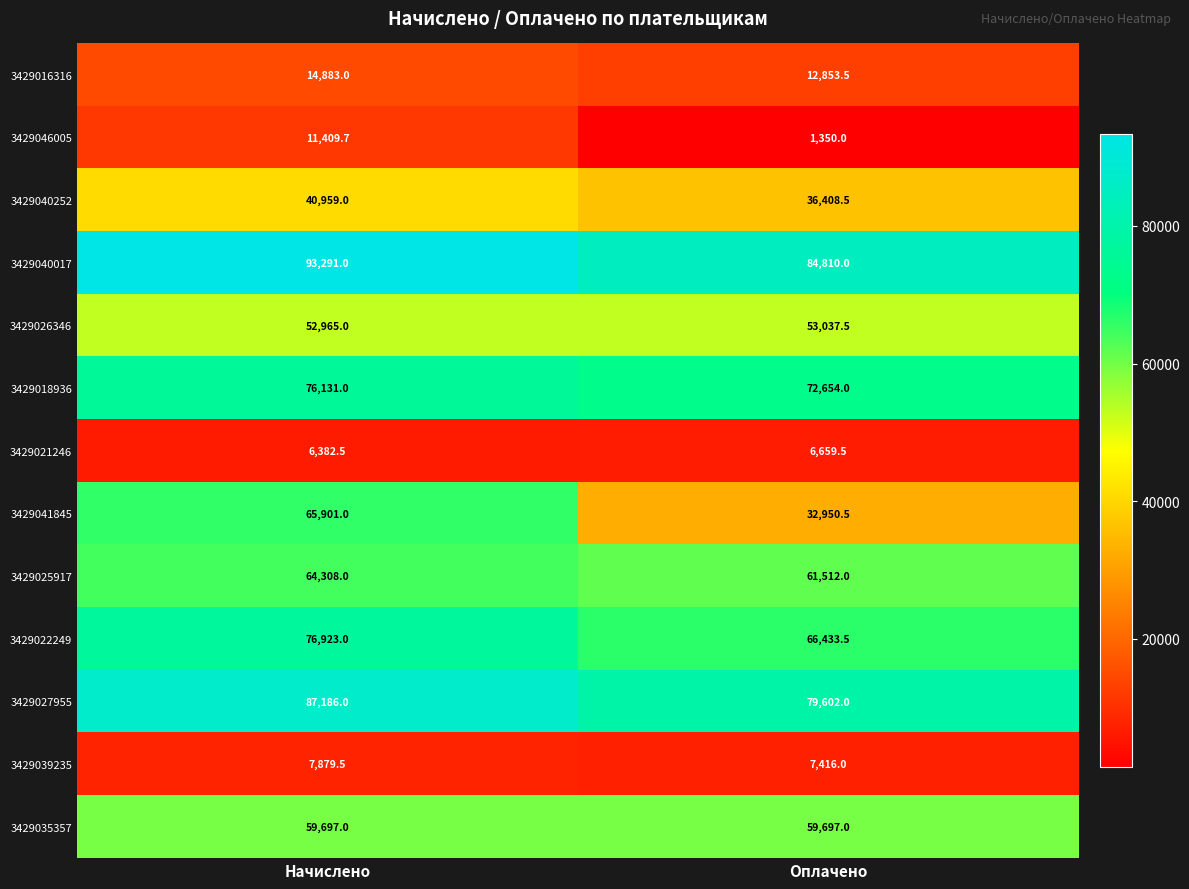

Reading left to right, transcribe all the data shown in this chart.

3429016316: Начислено=14883.0	Оплачено=12853.5
3429046005: Начислено=11409.7	Оплачено=1350.0
3429040252: Начислено=40959.0	Оплачено=36408.5
3429040017: Начислено=93291.0	Оплачено=84810.0
3429026346: Начислено=52965.0	Оплачено=53037.5
3429018936: Начислено=76131.0	Оплачено=72654.0
3429021246: Начислено=6382.5	Оплачено=6659.5
3429041845: Начислено=65901.0	Оплачено=32950.5
3429025917: Начислено=64308.0	Оплачено=61512.0
3429022249: Начислено=76923.0	Оплачено=66433.5
3429027955: Начислено=87186.0	Оплачено=79602.0
3429039235: Начислено=7879.5	Оплачено=7416.0
3429035357: Начислено=59697.0	Оплачено=59697.0